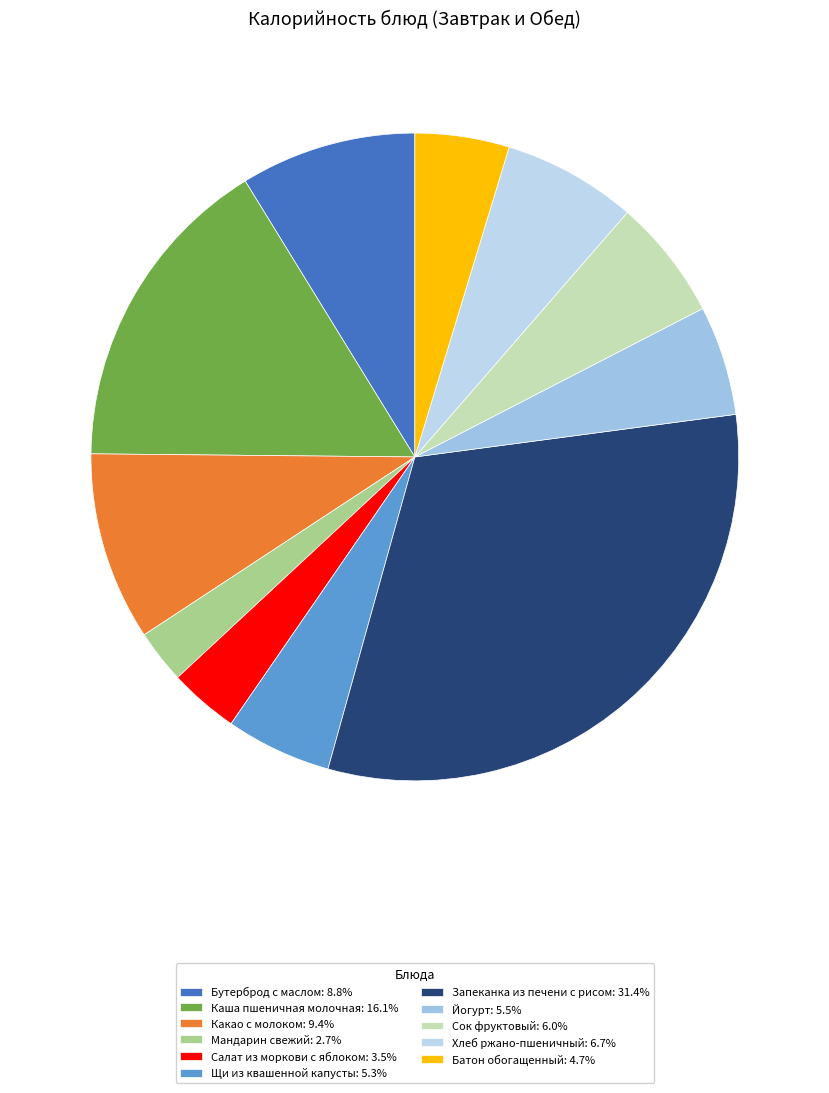

To the nearest percent, what is the combined percentage of Йогурт and Хлеб ржано-пшеничный?

12%